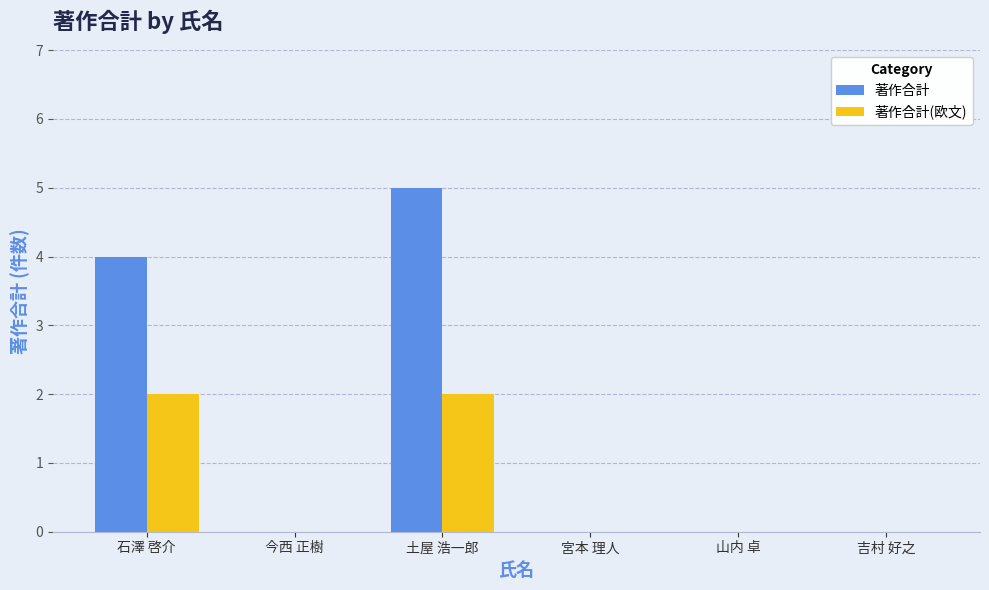

Which series has the largest total across all categories?

著作合計